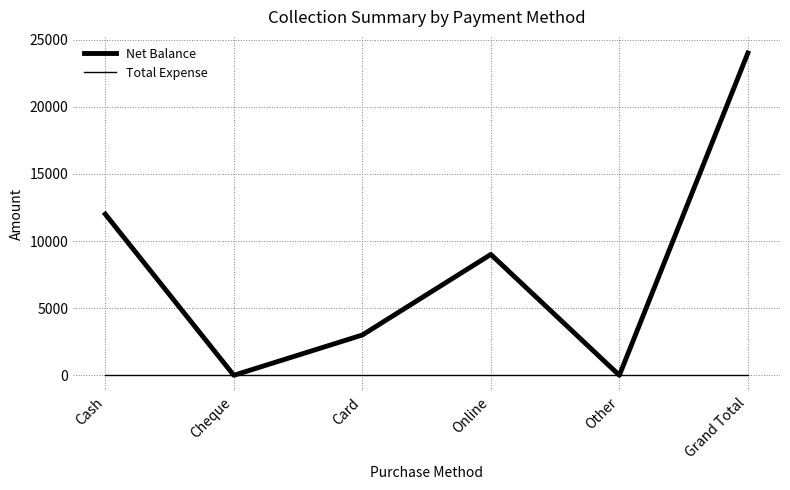

What position from the right is Grand Total?

1